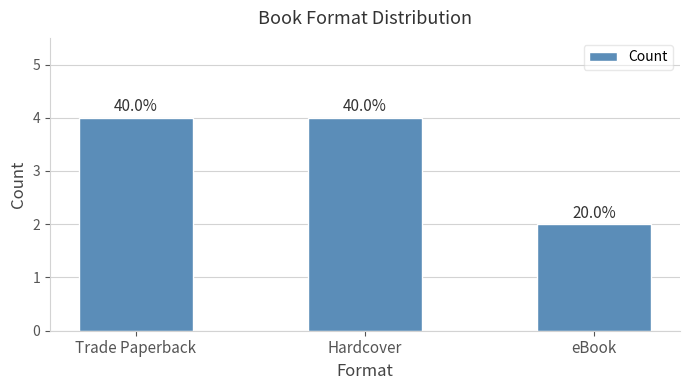

How many bars are there in total?

3